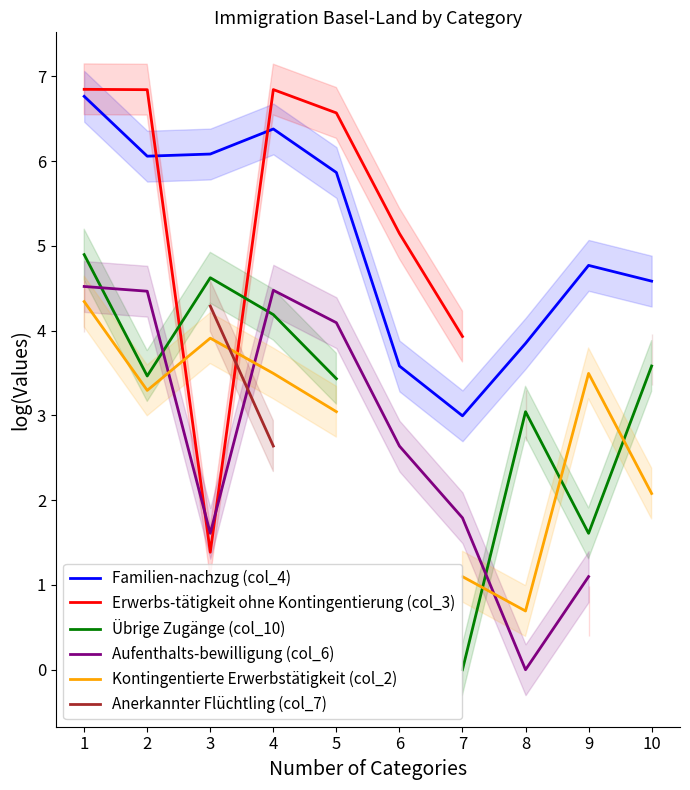

Rank the series by their maximum value, from highest to lowest.

Erwerbs-tätigkeit ohne Kontingentierung (col_3), Familien-nachzug (col_4), Übrige Zugänge (col_10), Aufenthalts-bewilligung (col_6), Kontingentierte Erwerbstätigkeit (col_2), Anerkannter Flüchtling (col_7)